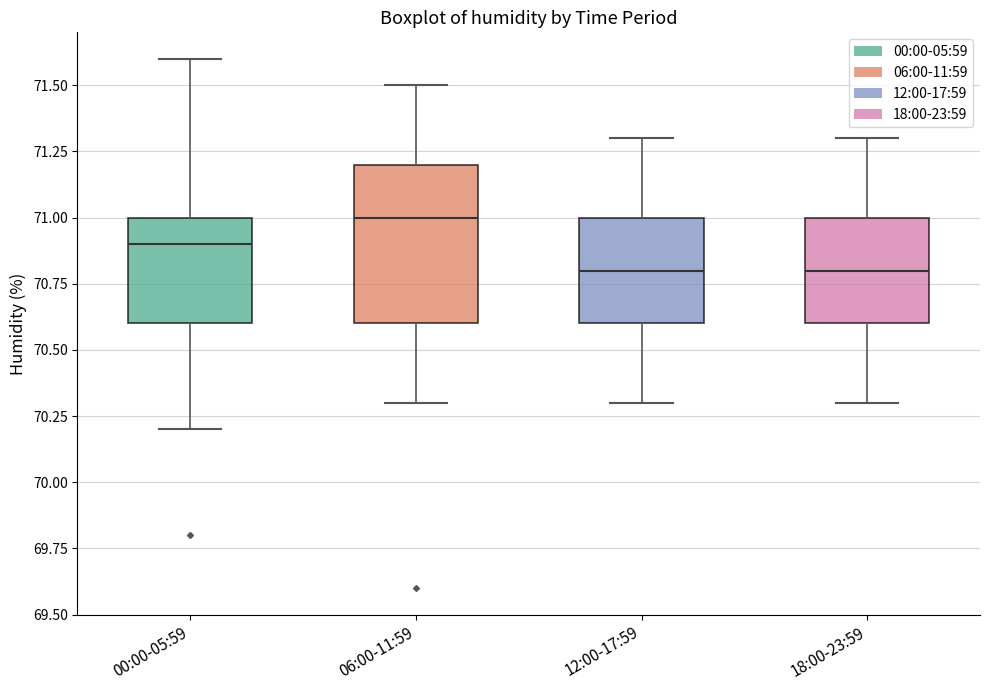

Reading left to right, transcribe this box plot: for each box, give where its median line is, the range the box spans, and where its two whiskers end, as read against the y-axis. The values are not printed on the chart, so give them approximately, as read against the axis.

00:00-05:59: median 70.9, box 70.6 to 71.0, whiskers 70.2 to 71.6
06:00-11:59: median 71.0, box 70.6 to 71.2, whiskers 70.3 to 71.5
12:00-17:59: median 70.8, box 70.6 to 71.0, whiskers 70.3 to 71.3
18:00-23:59: median 70.8, box 70.6 to 71.0, whiskers 70.3 to 71.3